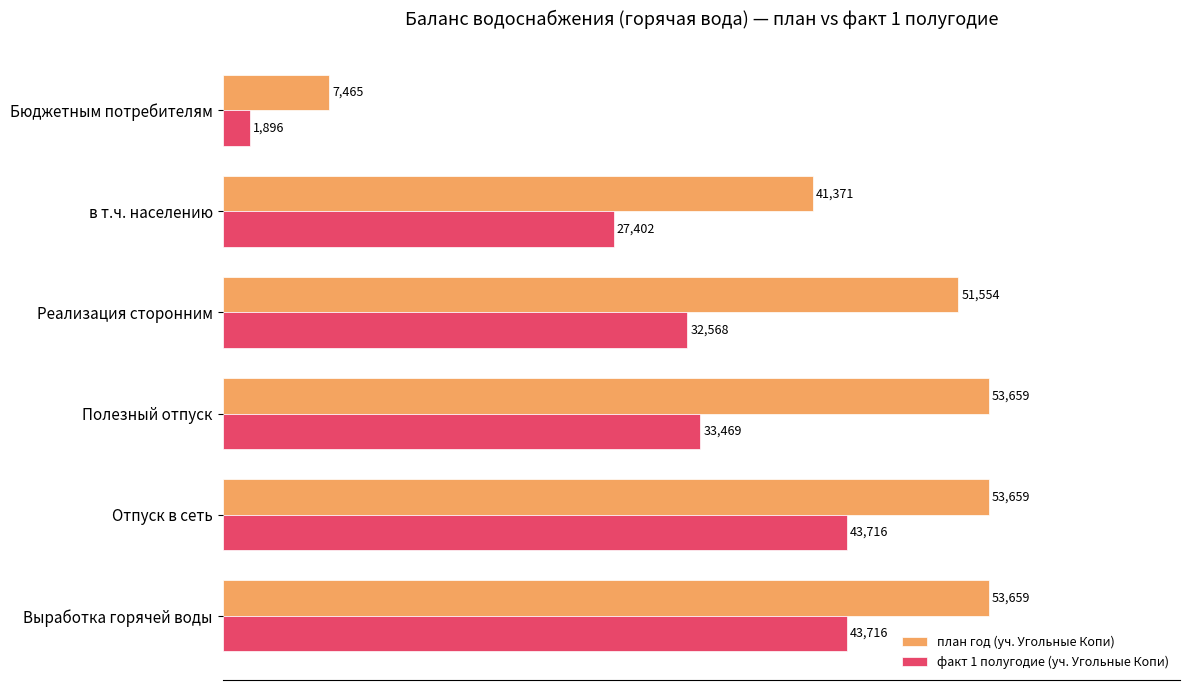

Between Полезный отпуск and Бюджетным потребителям, which series saw the biggest shift?

план год (уч. Угольные Копи)